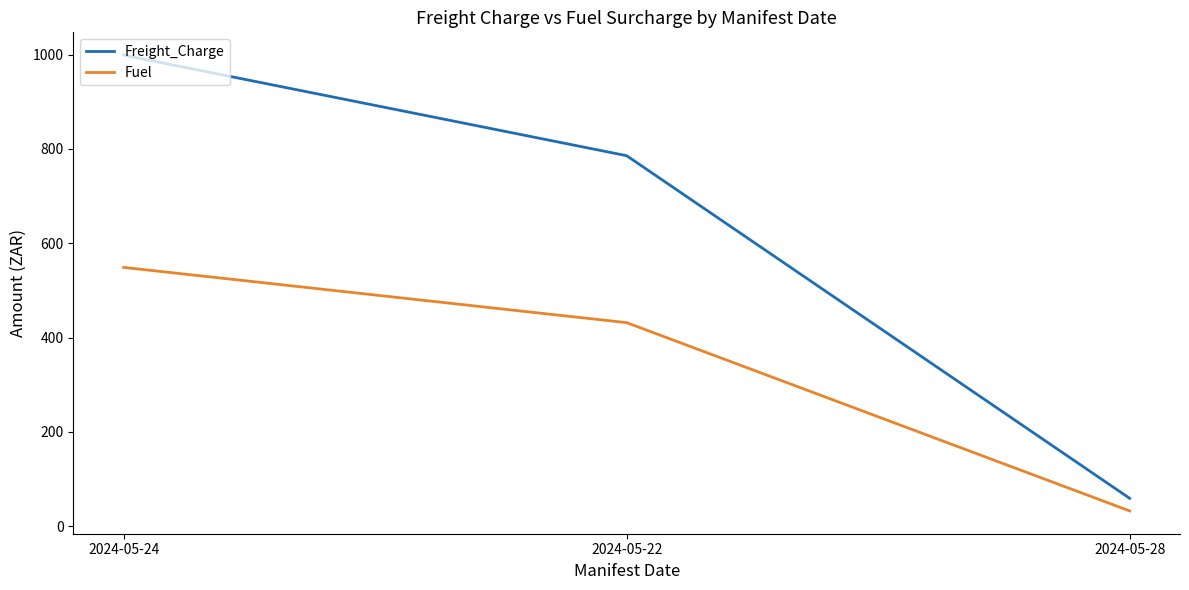

How many values in the Freight_Charge series exceed 785?

2